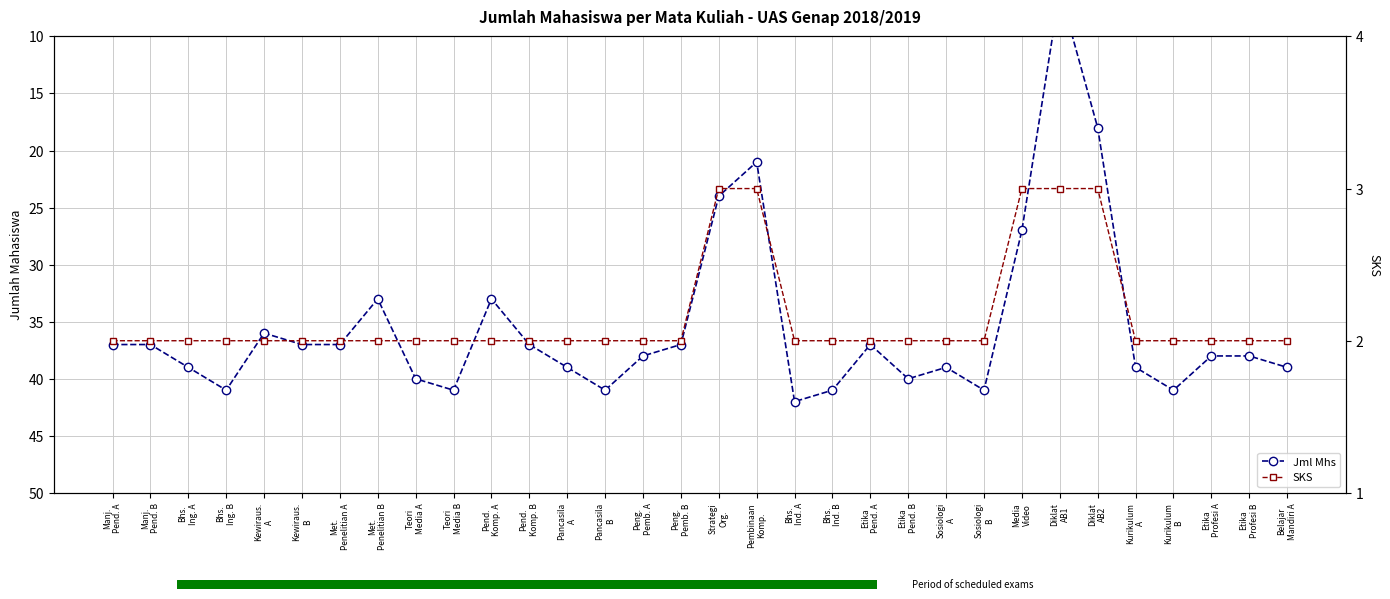

At how many categories does at least one series exceed 11?

31